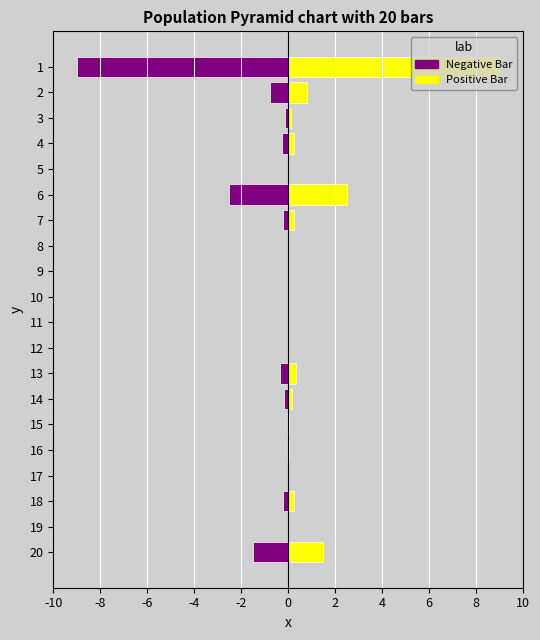

Is it true that Negative Bar equals -0.1 at 18?

False